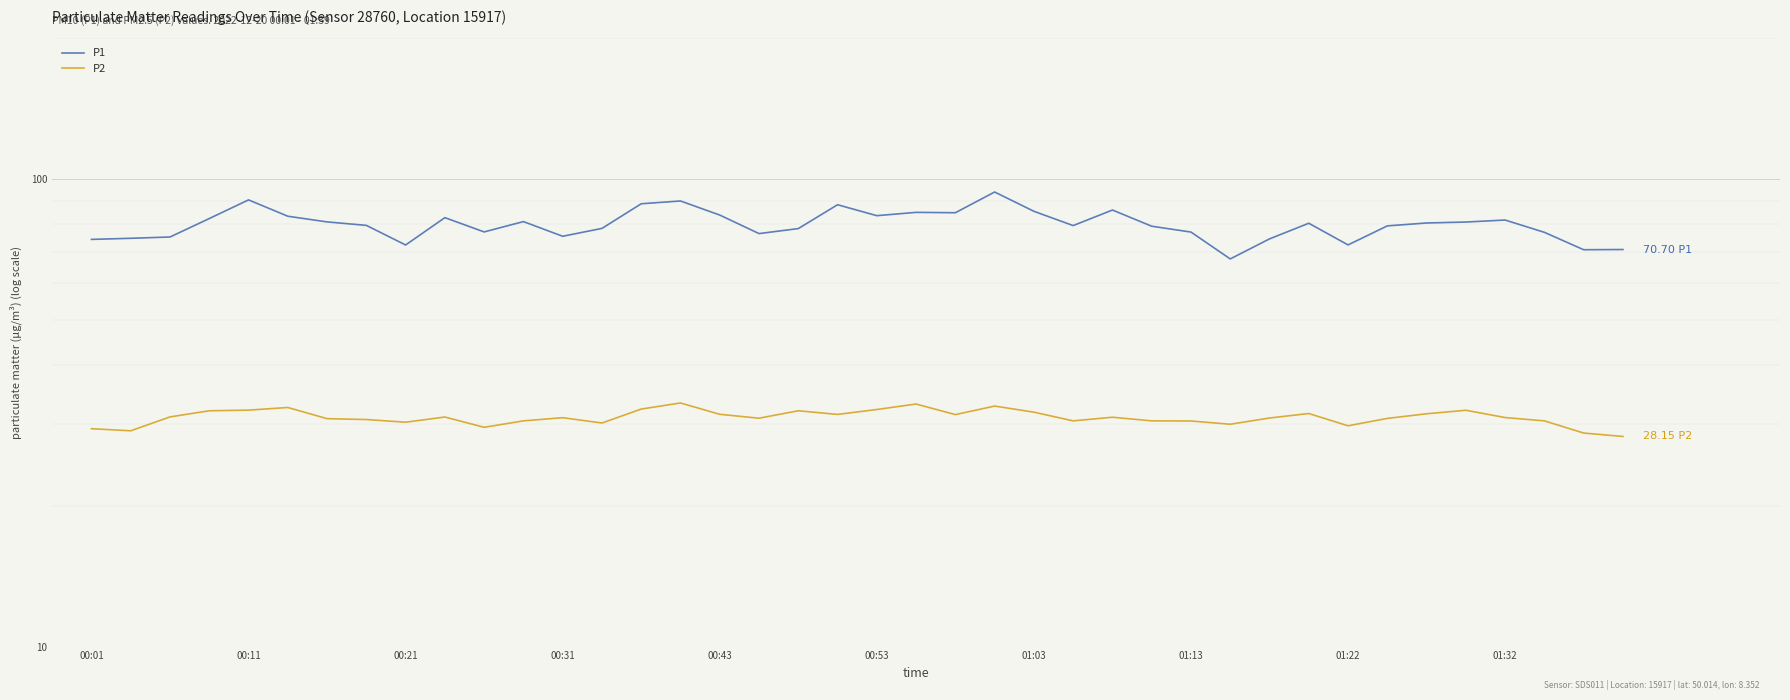

What is the difference between the highest and lowest values at 18?

46.4